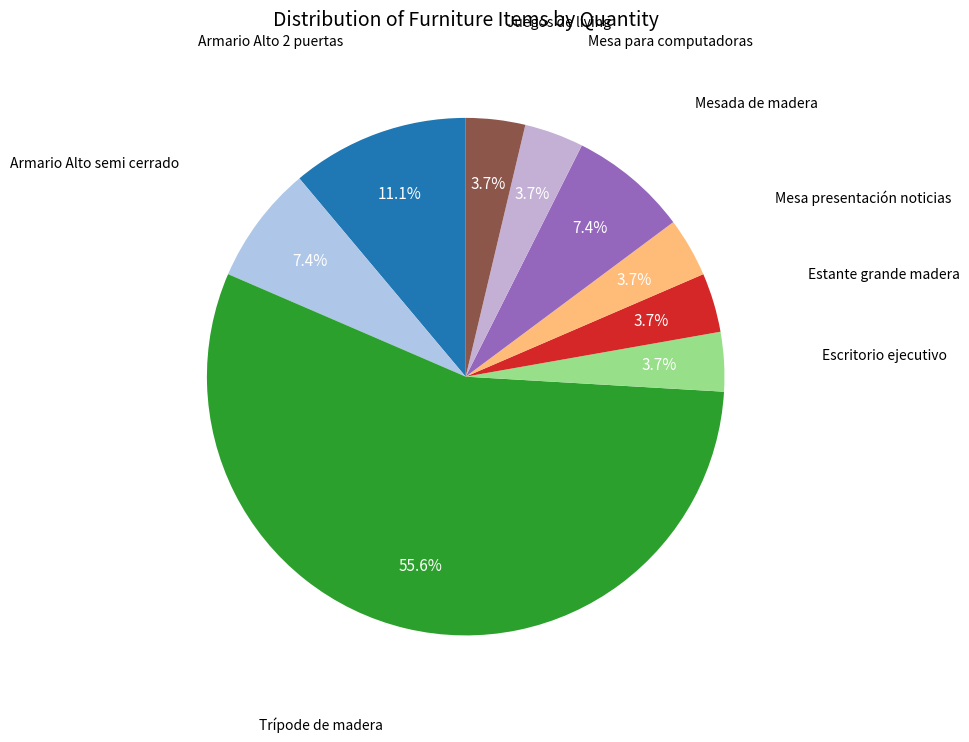

Approximately how many times larger is the value at Escritorio ejecutivo compared to Mesada de madera?

0.5